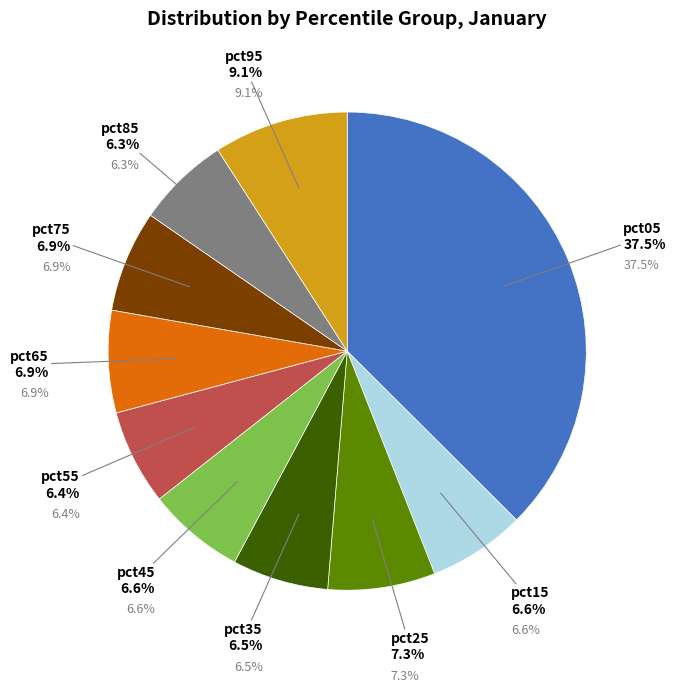

What is the largest slice in the pie chart?

pct05